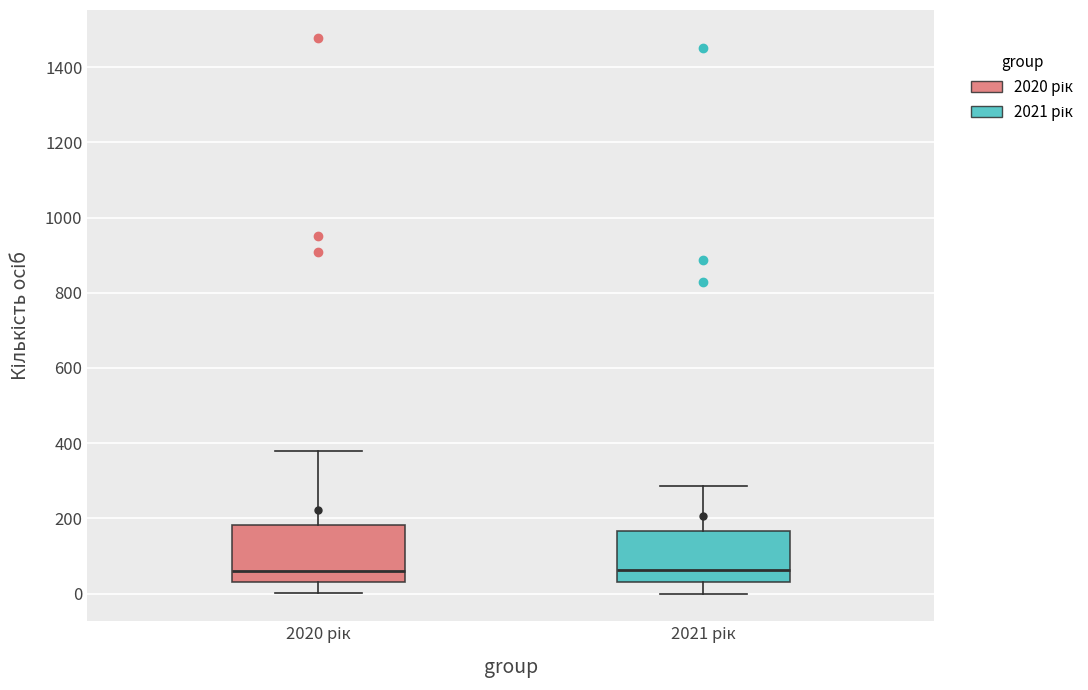

Where is the lower edge of the box for 2020 рік on the y-axis? The values are not printed on the chart, so give them approximately, as read against the axis.

40